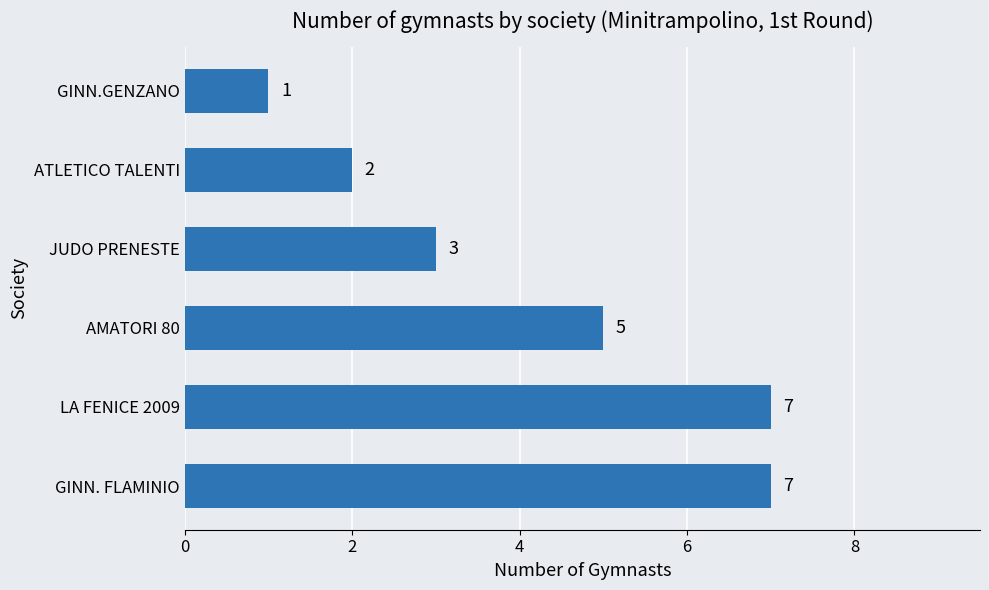

What is the average value?

4